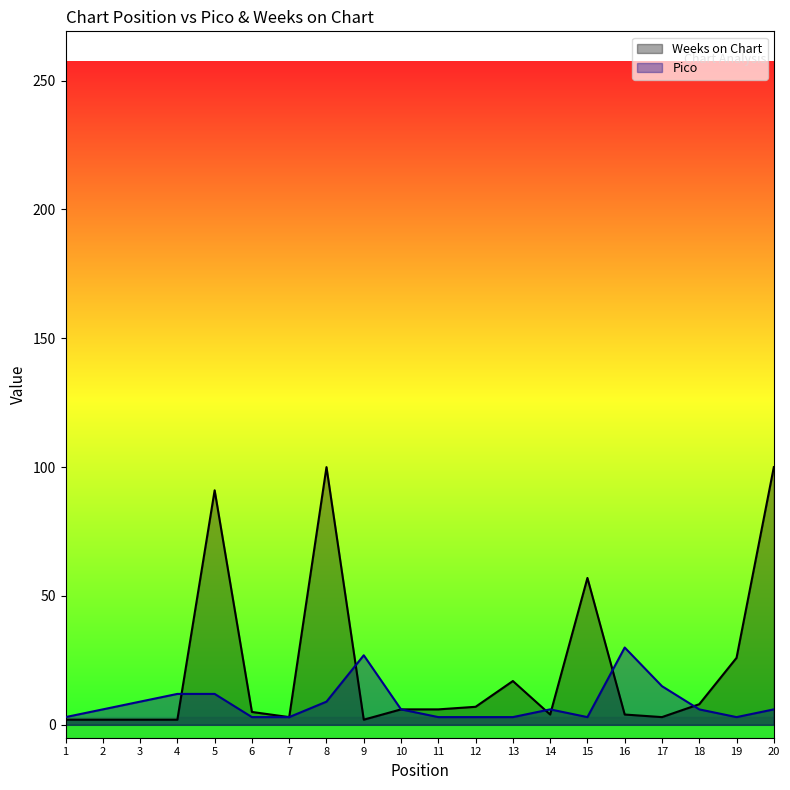

Reading right to left, transcribe all the data shown in this chart.

Weeks on Chart: 100	26	8	3	4	57	4	17	7	6	6	2	100	3	5	91	2	2	2	2
Pico: 6	3	6	15	30	3	6	3	3	3	6	27	9	3	3	12	12	9	6	3